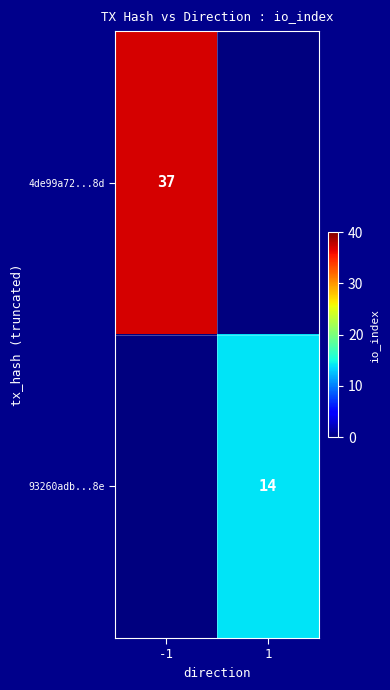

Is the value of 93260adb...8e at 1 greater than the value of 4de99a72...8d at -1?

No